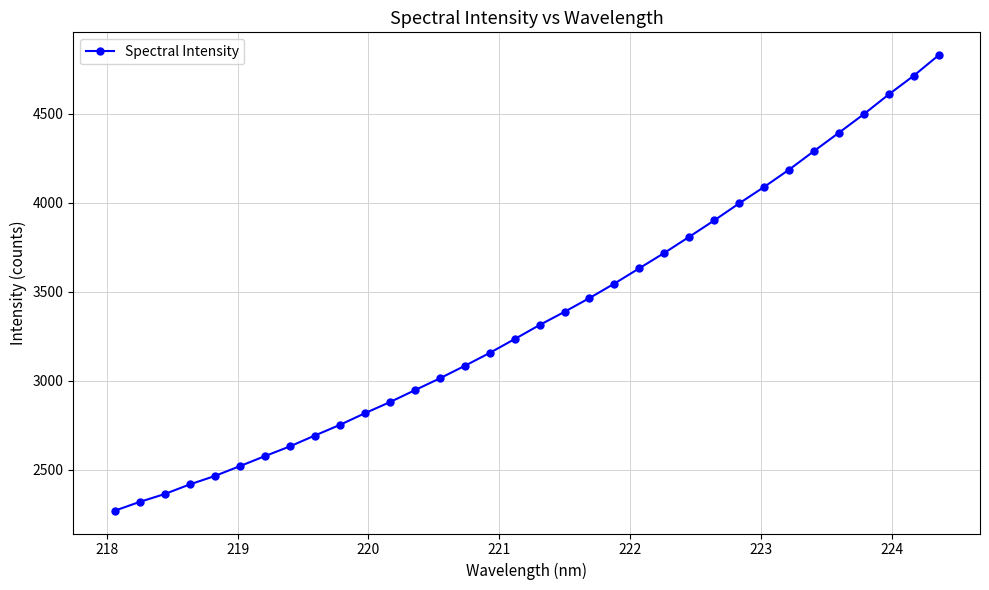

What is the maximum value shown in the chart?

4828.5